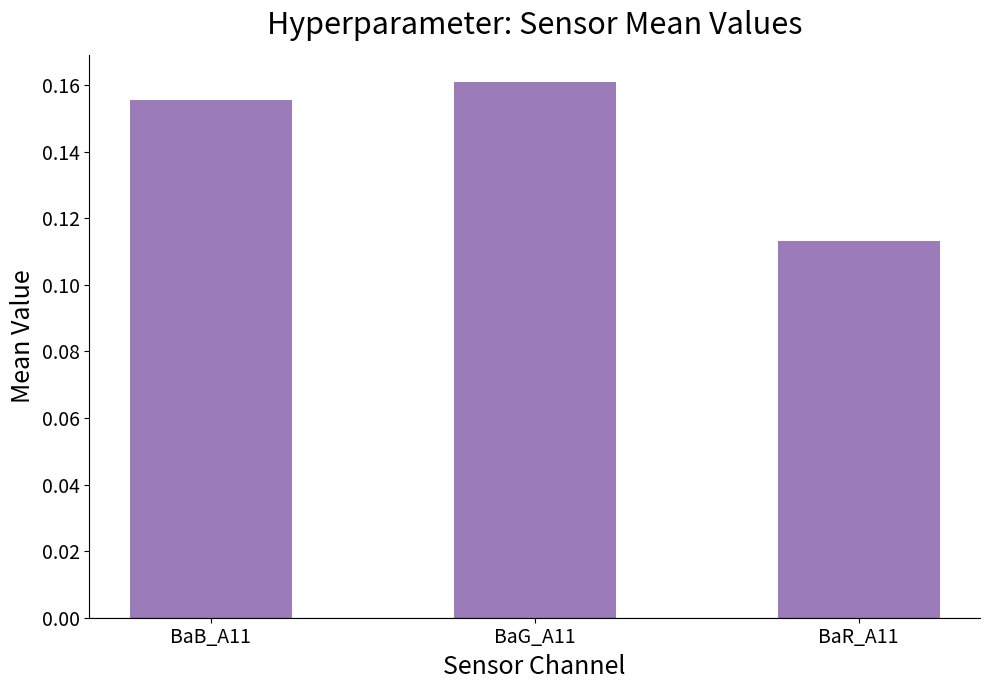

What is the label of the 3rd bar from the right?

BaB_A11